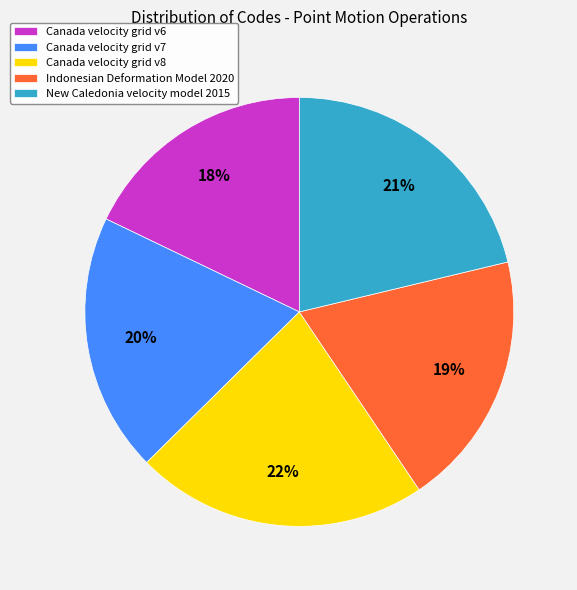

Does any single category account for the majority?

No